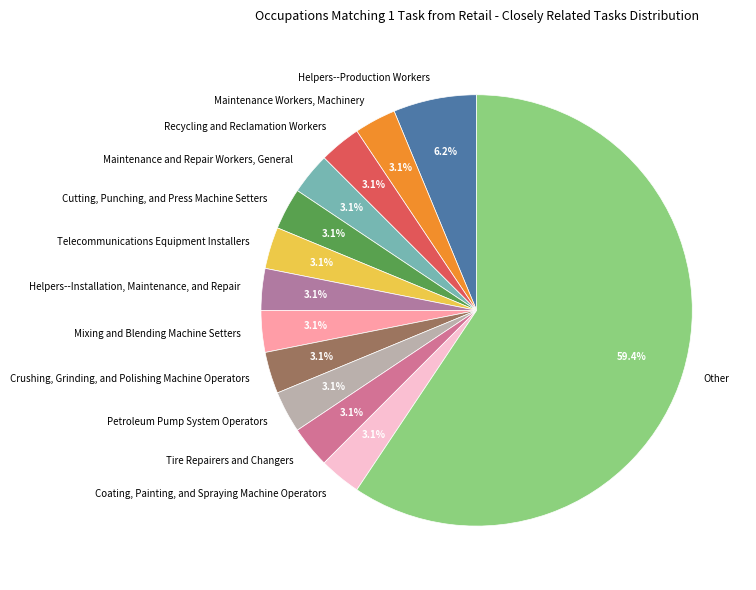

What is the ratio of the value at Petroleum Pump System Operators to the value at Cutting, Punching, and Press Machine Setters?

1.0